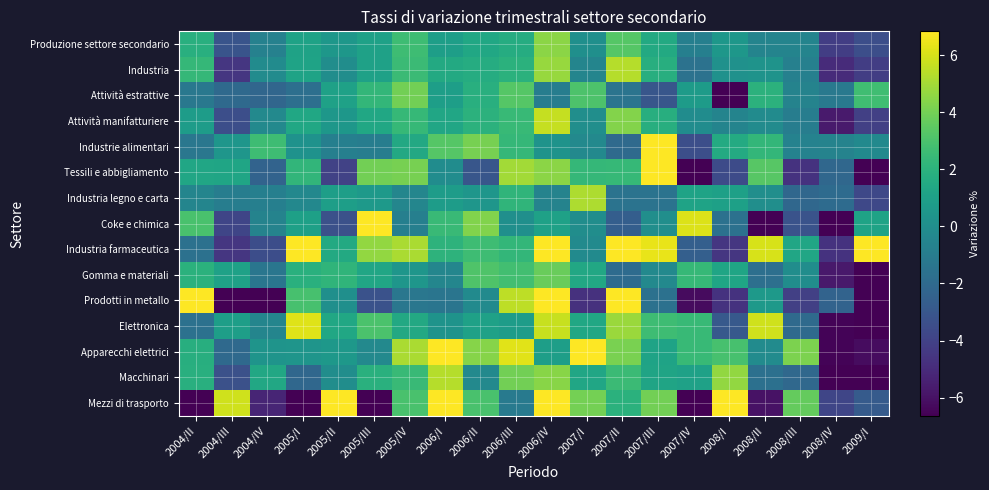

Which series has the largest total across all categories?

Industria farmaceutica